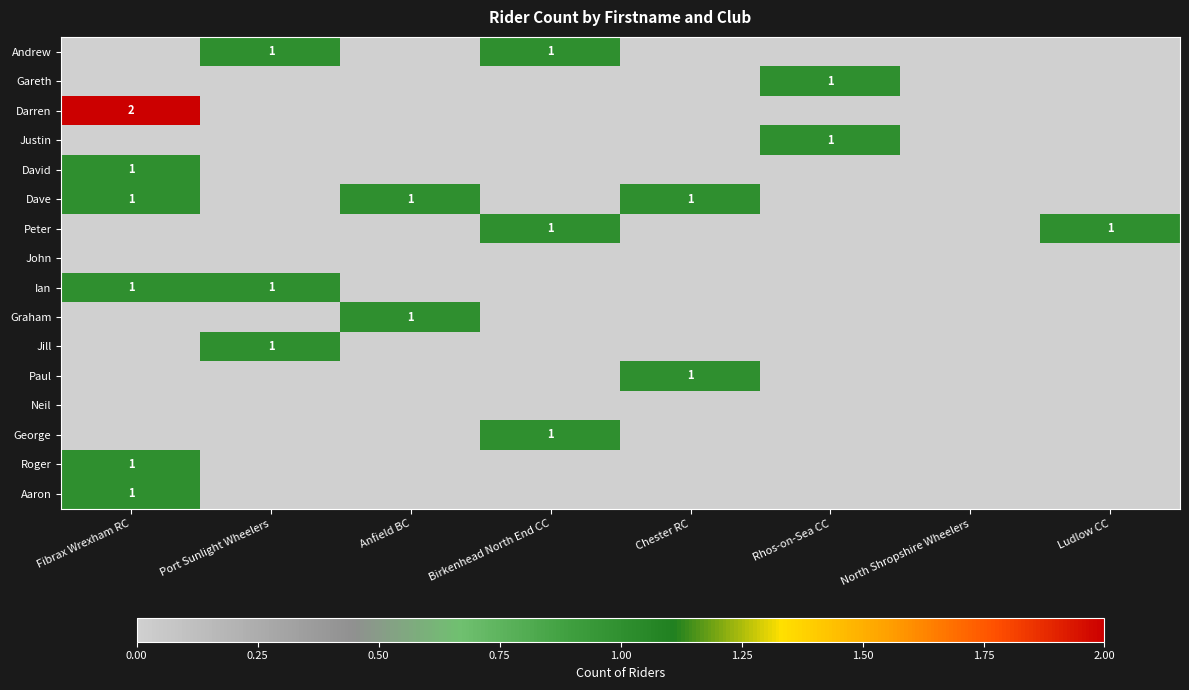

The value of George at Birkenhead North End CC is 2. True or false?

False